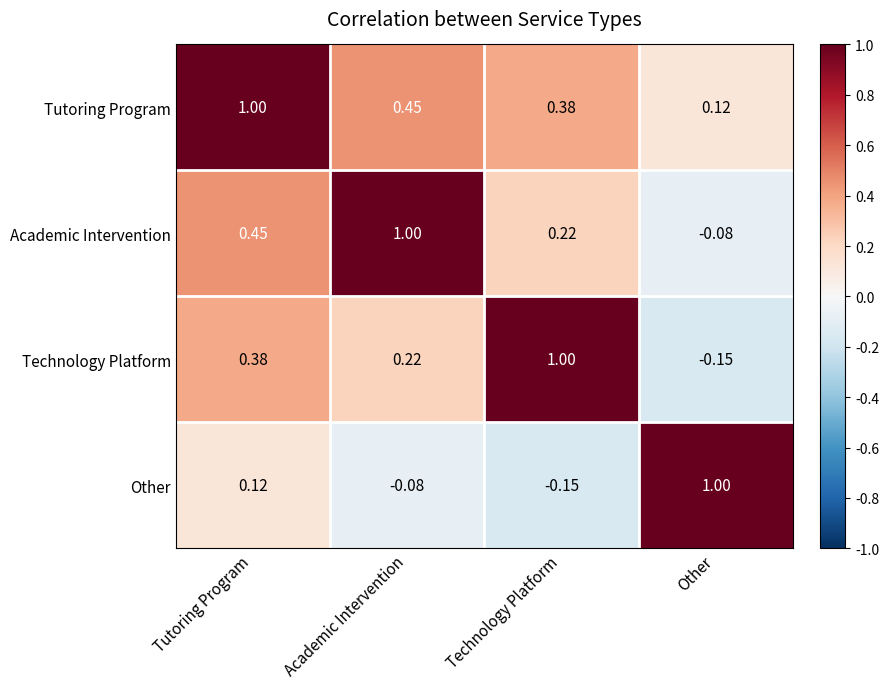

At Academic Intervention, list the series in order from largest to smallest.

Academic Intervention, Tutoring Program, Technology Platform, Other